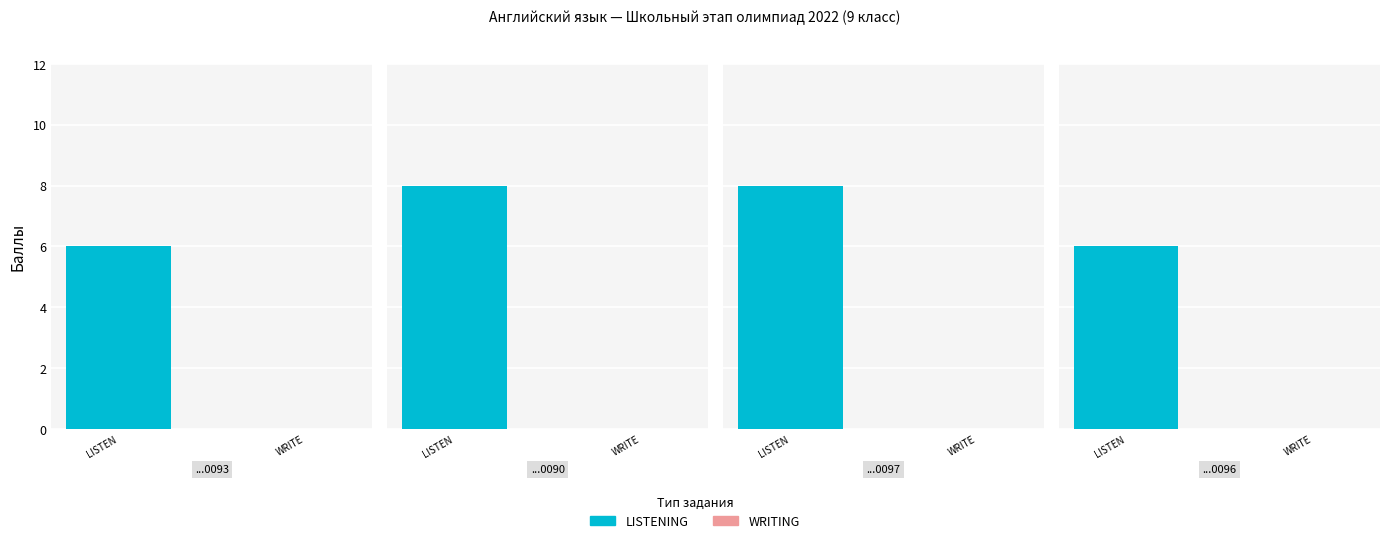

What are all the series names shown in the legend?

LISTENING, WRITING